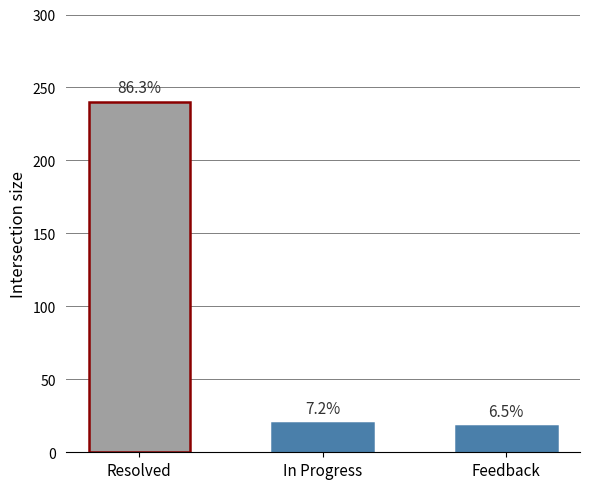

Rank the categories by value from lowest to highest.

Feedback, In Progress, Resolved